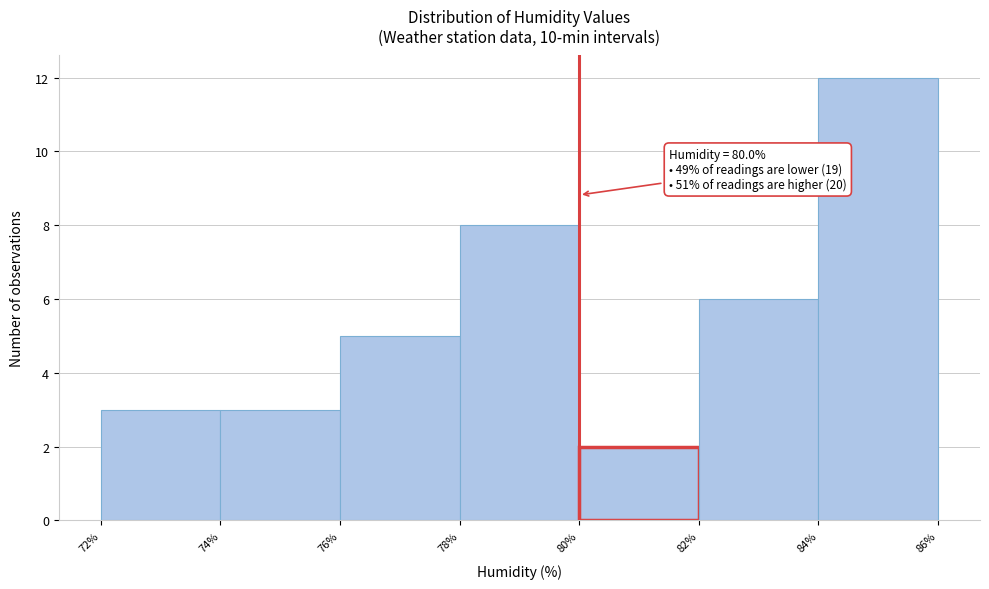

Over which range of the x-axis is the bar tallest?

84% to 86%